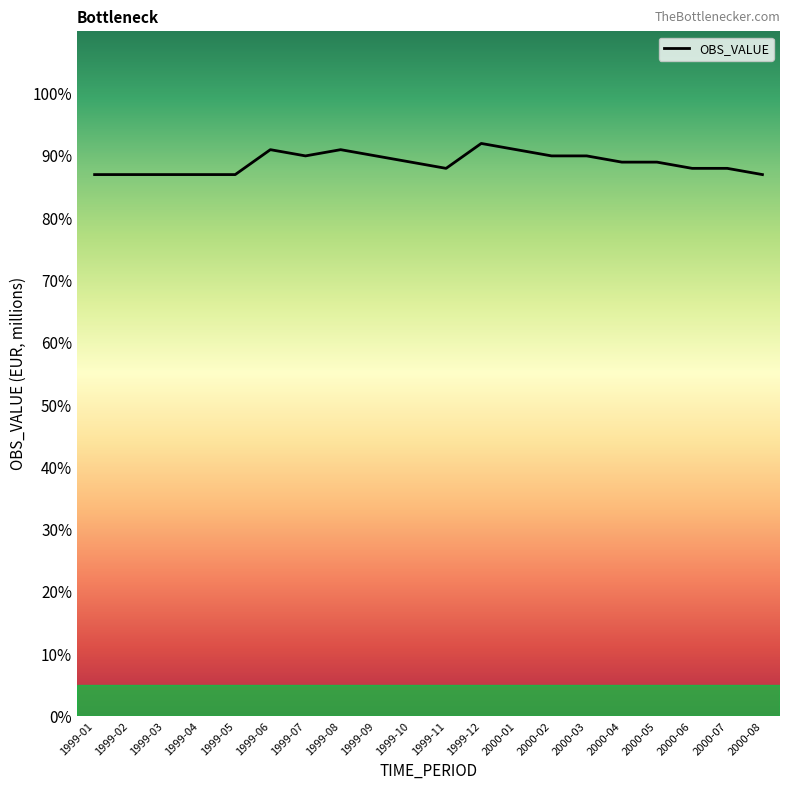

What is the average value?

89